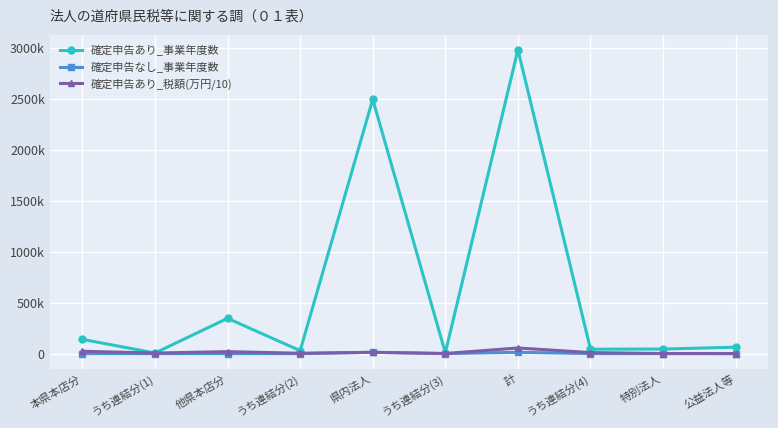

What is the total value across all series at 公益法人等?

63385.2